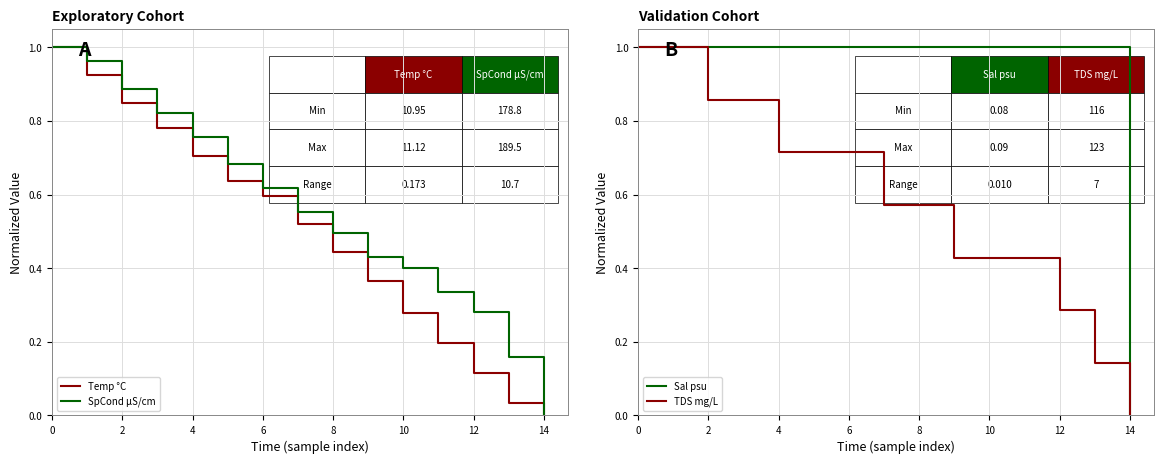

True or false: Temp °C has a value of 1.1 at 4.

False